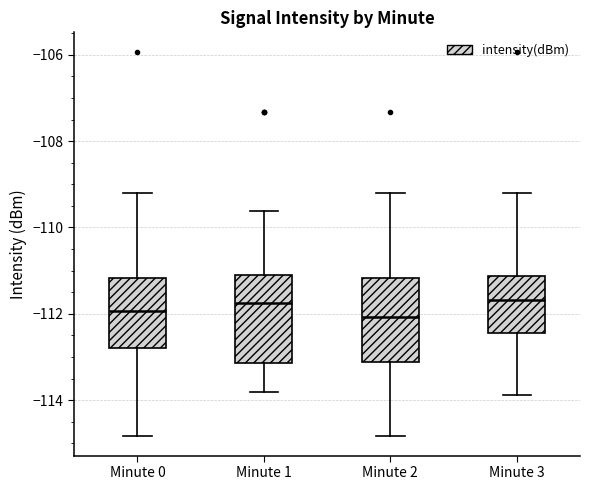

Reading left to right, transcribe this box plot: for each box, give where its median line is, the range the box spans, and where its two whiskers end, as read against the y-axis. The values are not printed on the chart, so give them approximately, as read against the axis.

Minute 0: median -112.0, box -112.8 to -111.2, whiskers -114.8 to -109.2
Minute 1: median -111.8, box -113.2 to -111.2, whiskers -113.8 to -109.6
Minute 2: median -112.0, box -113.2 to -111.2, whiskers -114.8 to -109.2
Minute 3: median -111.6, box -112.4 to -111.2, whiskers -113.8 to -109.2